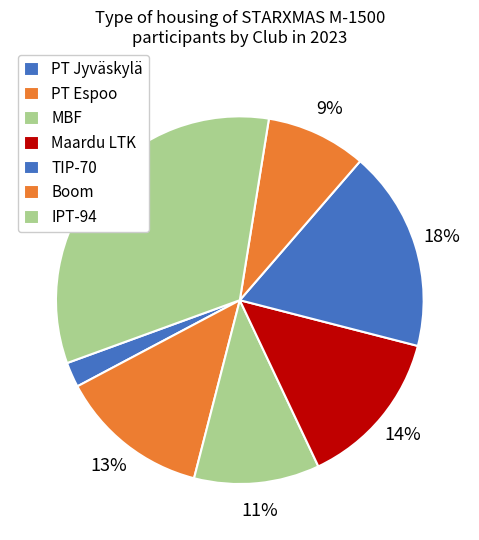

Count the number of slices in the pie.

7